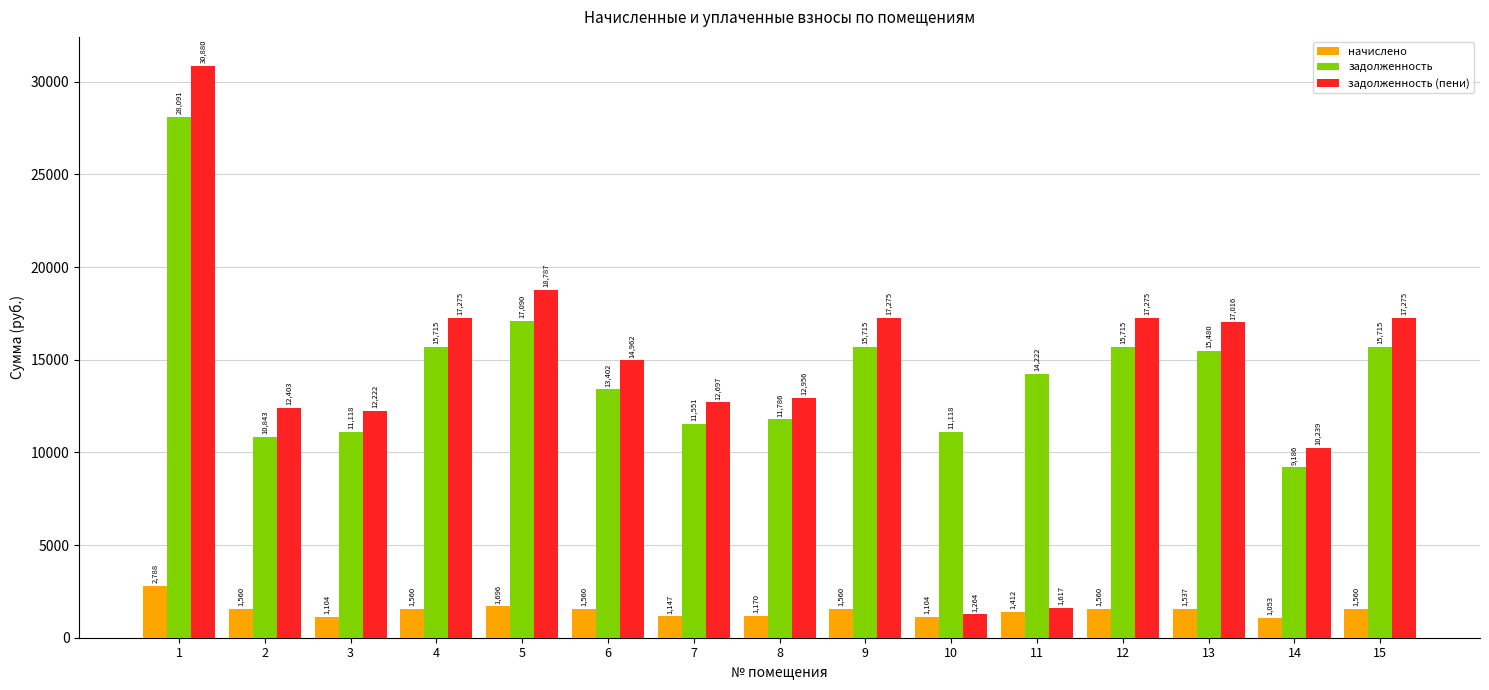

Which category has the highest value in the задолженность (пени) series?

1